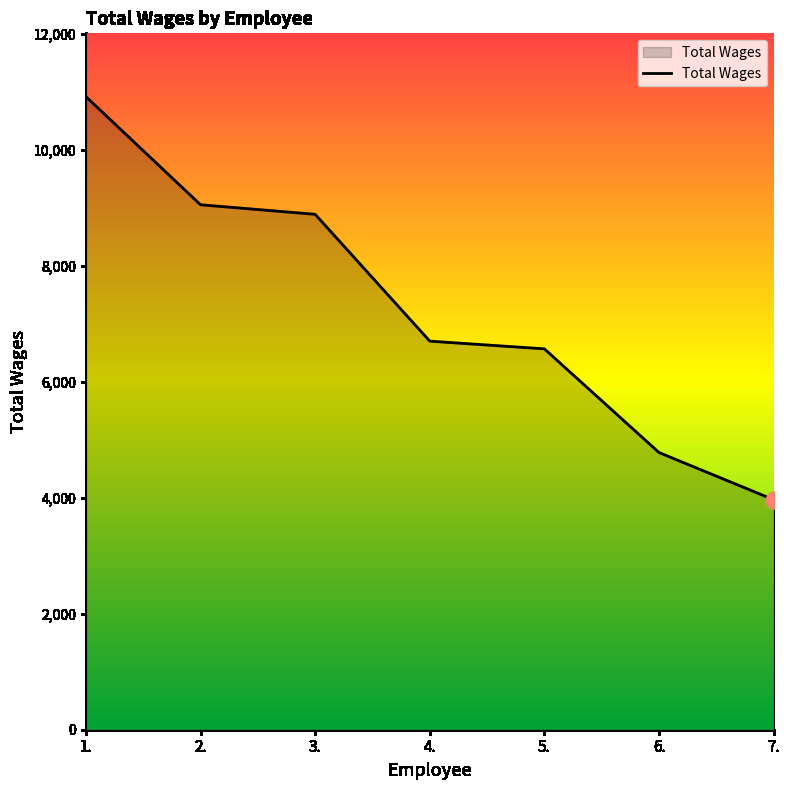

Is it true that the value at 4. is 6703?

True